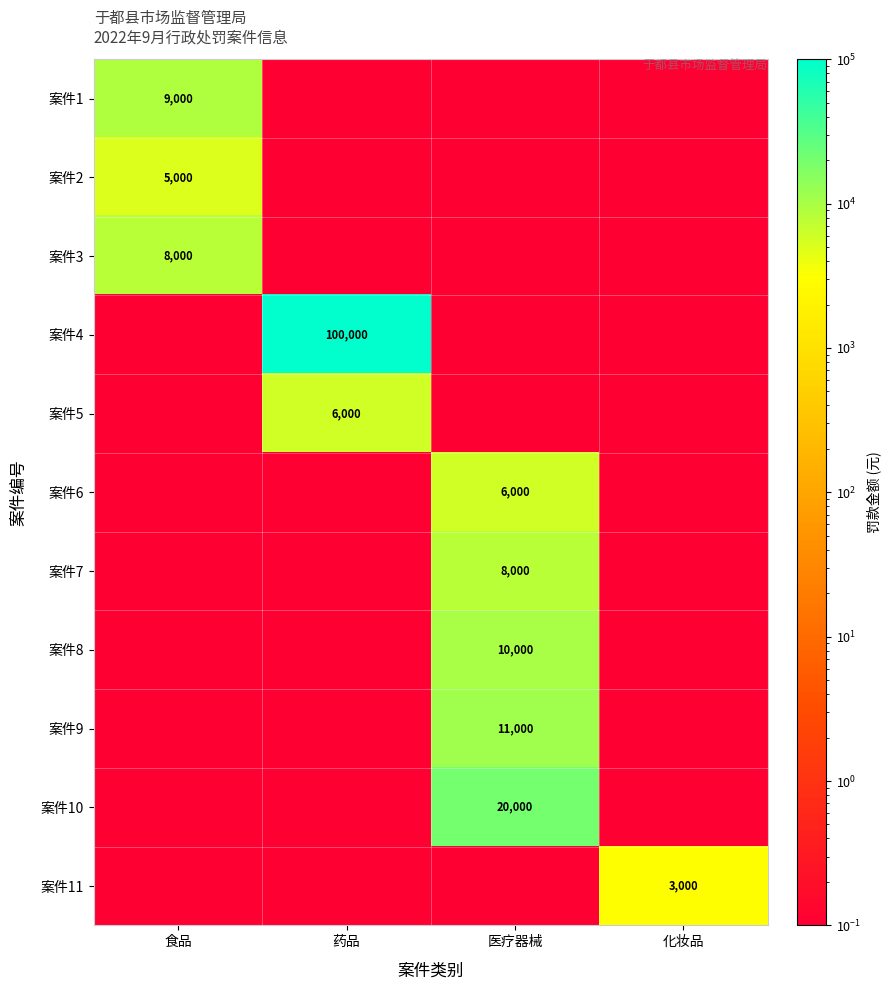

At which category is the sum across all series the highest?

药品